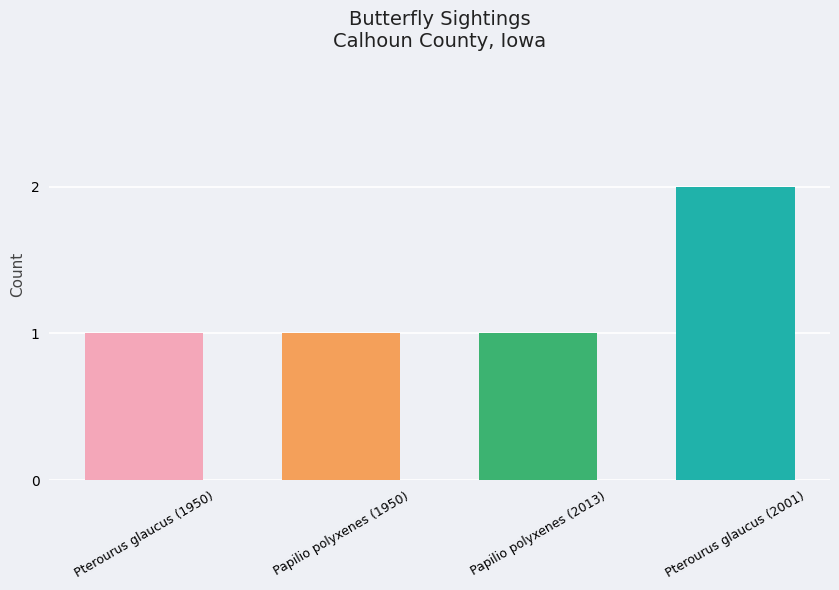

What is the change in value from Papilio polyxenes (2013) to Pterourus glaucus (2001)?

+1